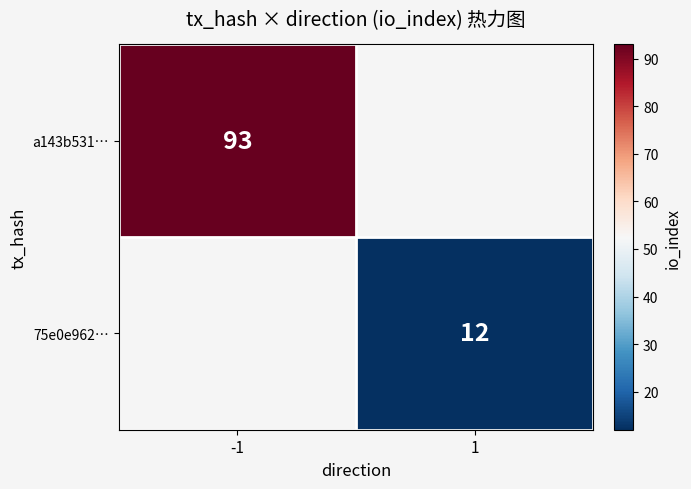

Which category has the highest value across all series?

-1